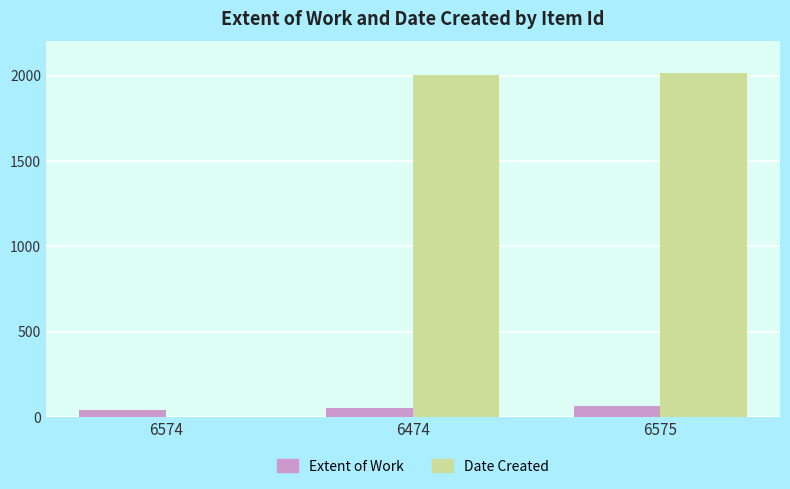

What are all the series names shown in the legend?

Extent of Work, Date Created